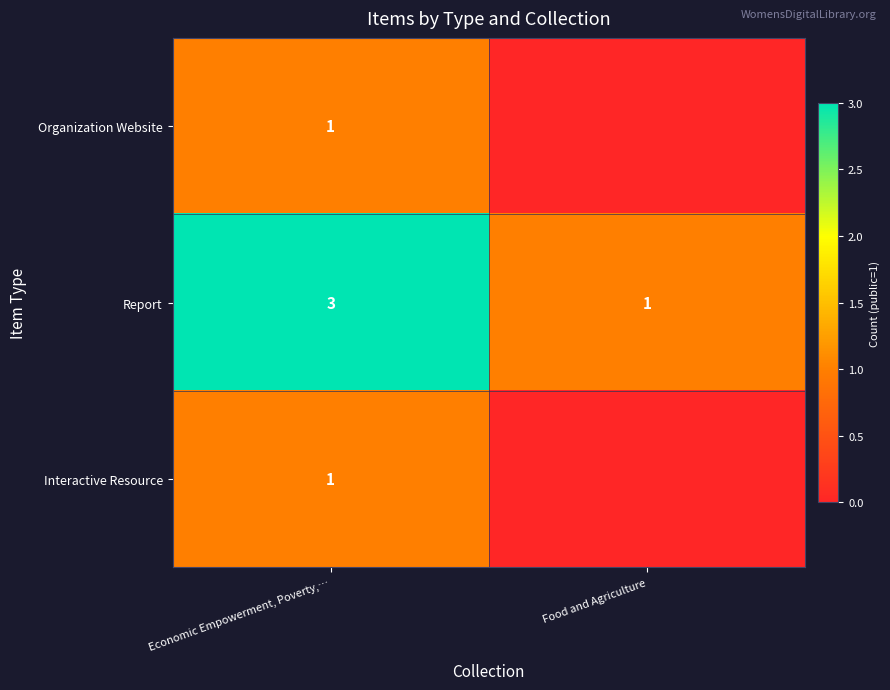

At how many categories does at least one series exceed 1?

1